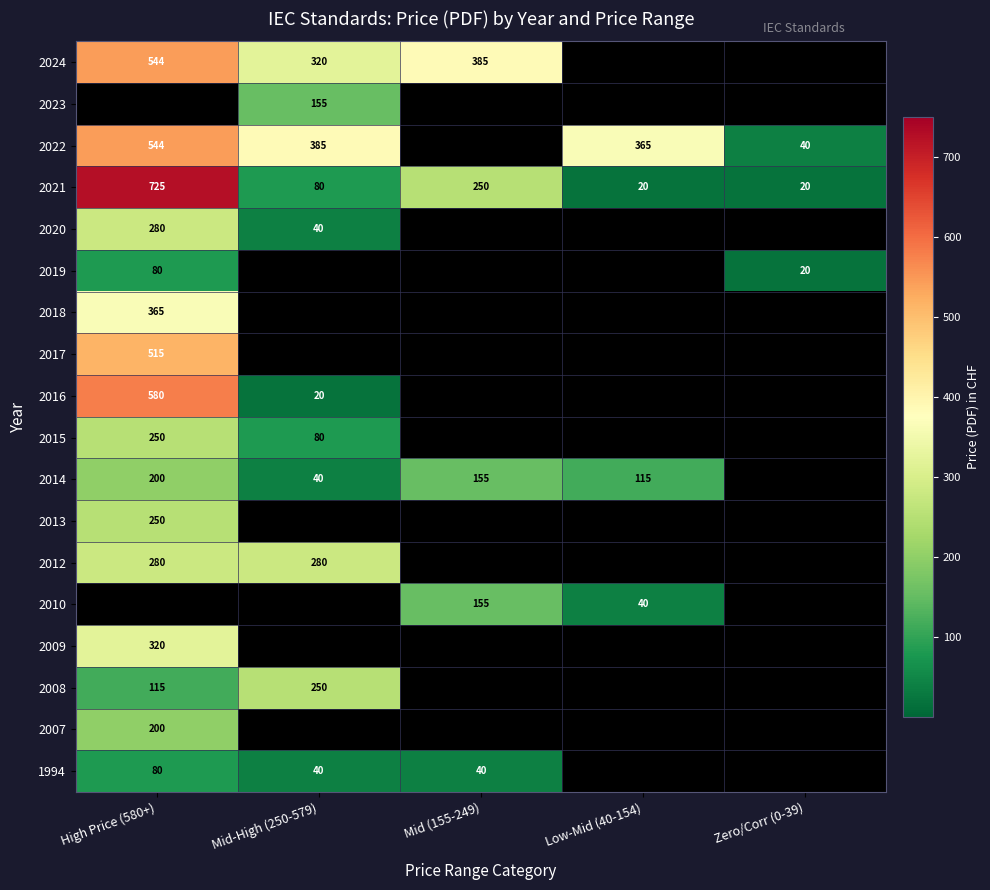

What is the difference between the 2021 values at High Price (580+) and Mid (155-249)?

475